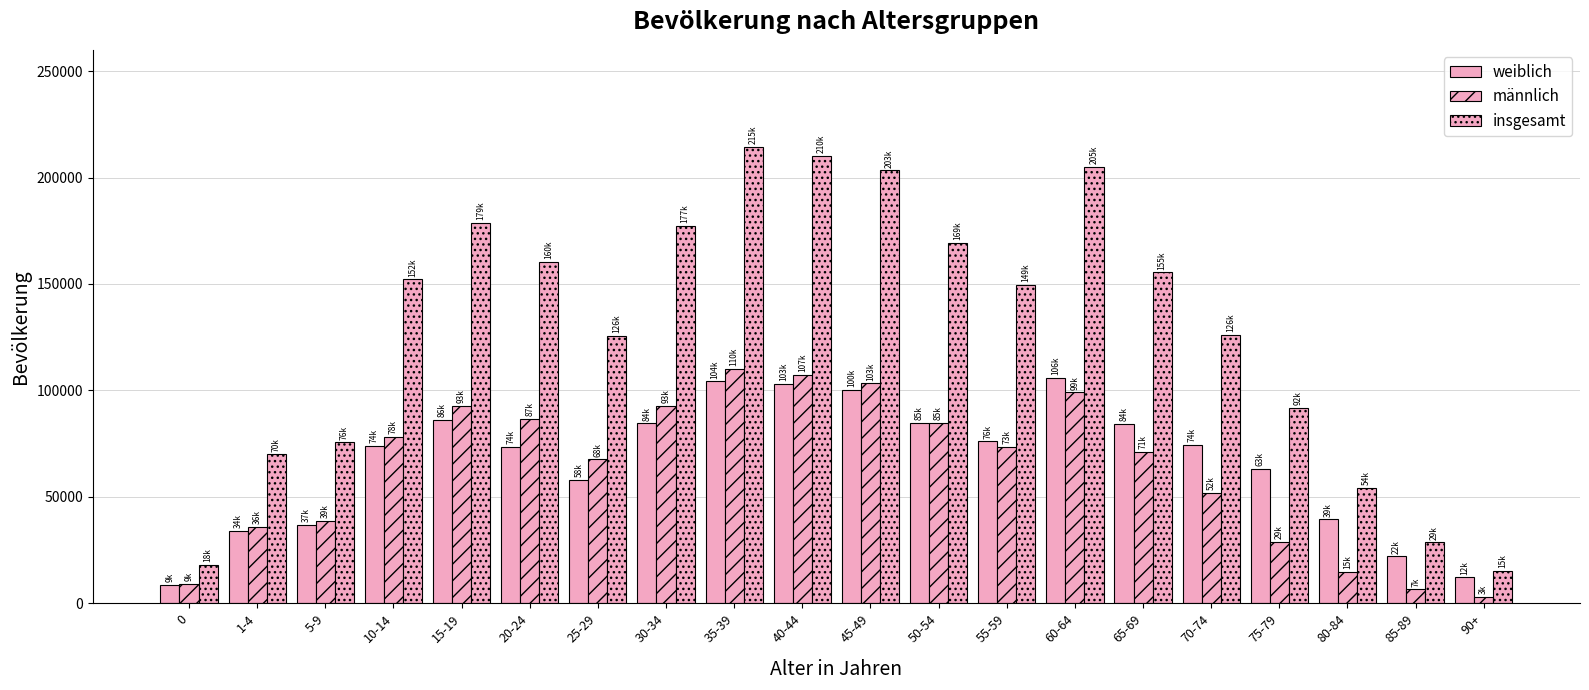

What is the sum of the insgesamt values at 50-54 and 15-19?

347824